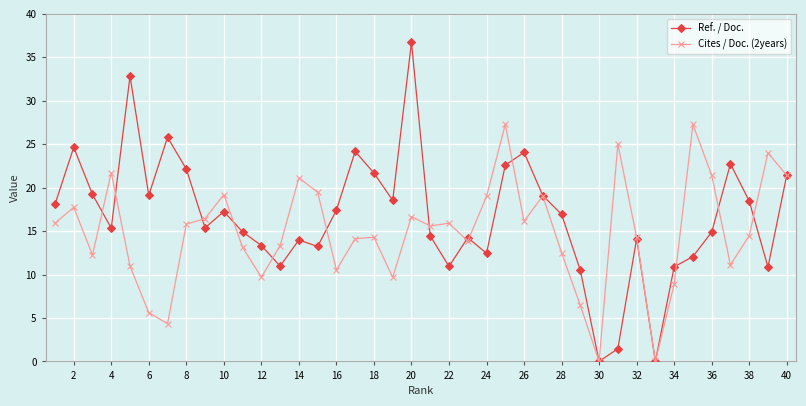

True or false: Ref. / Doc. has more than 0 interior local peaks.

True